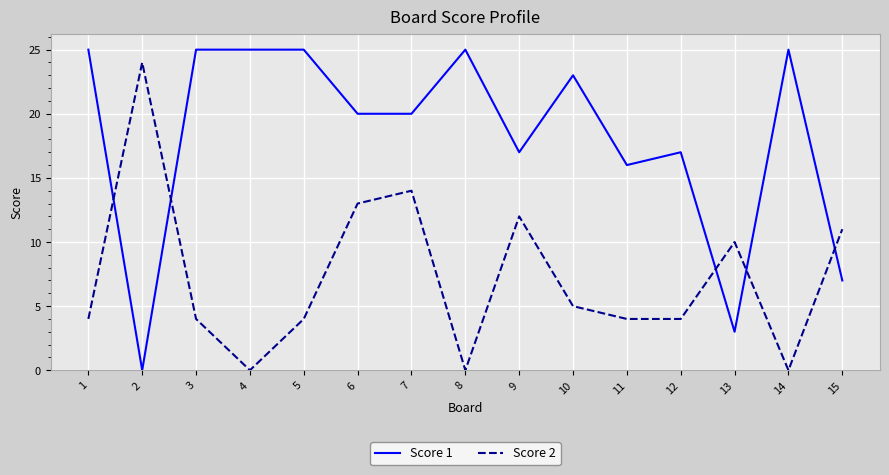

Which series has the widest spread of values?

Score 1